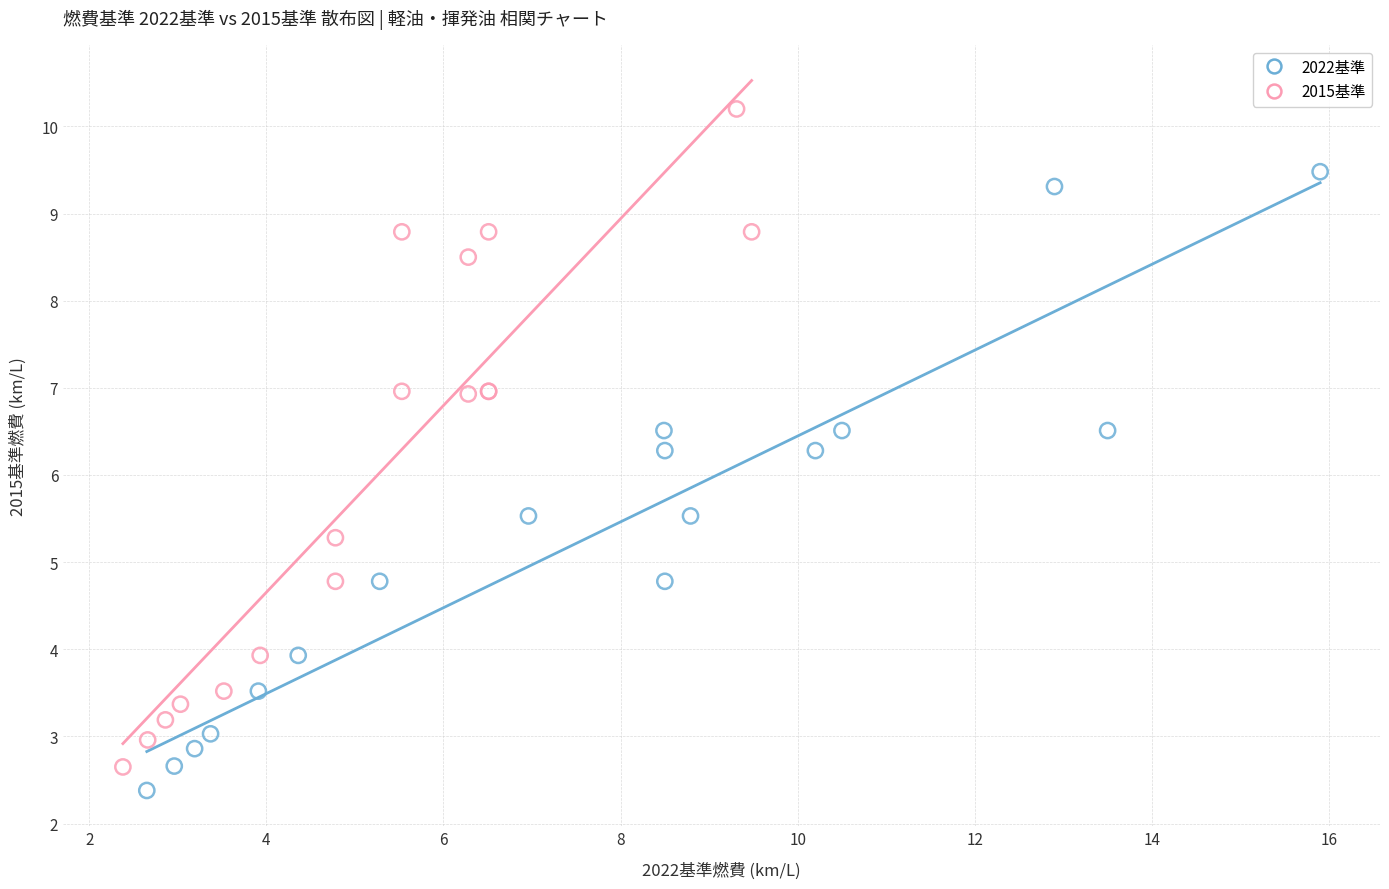

What are all the series names shown in the legend?

2022基準, 2015基準